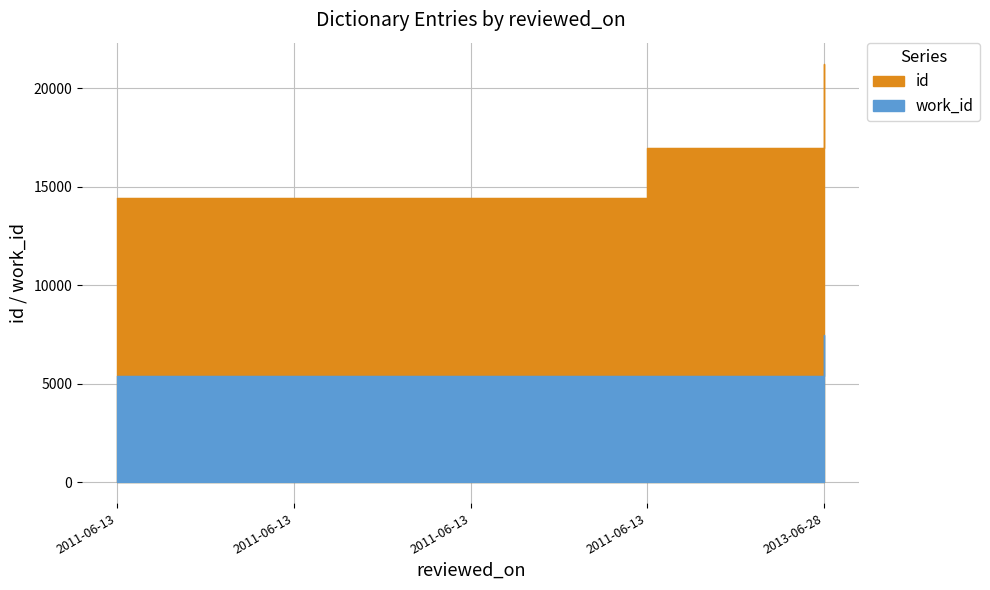

Which series has the largest total across all categories?

id